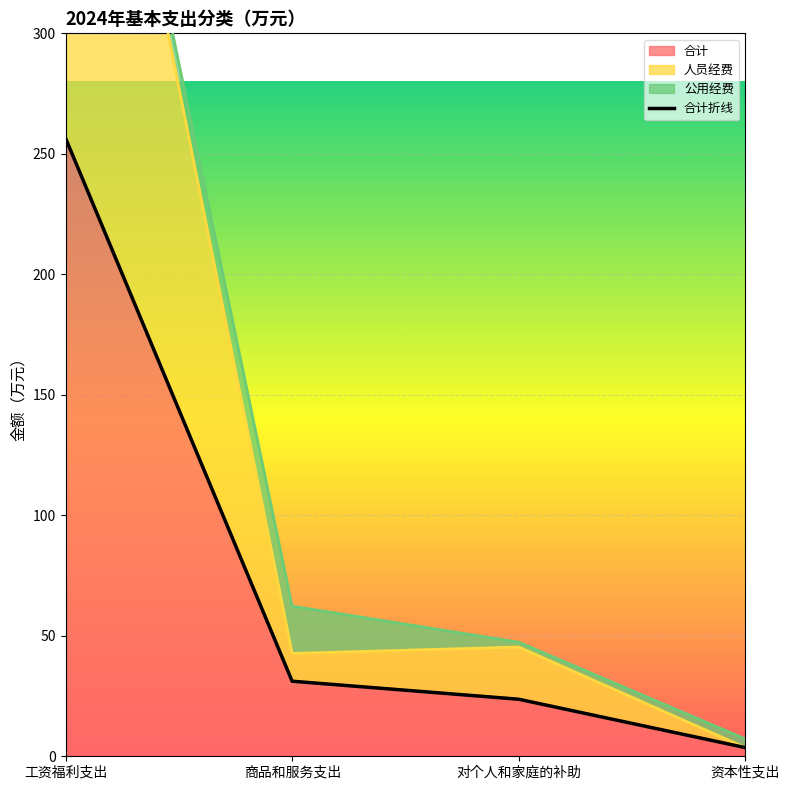

Rank the categories by value from lowest to highest.

资本性支出, 对个人和家庭的补助, 商品和服务支出, 工资福利支出